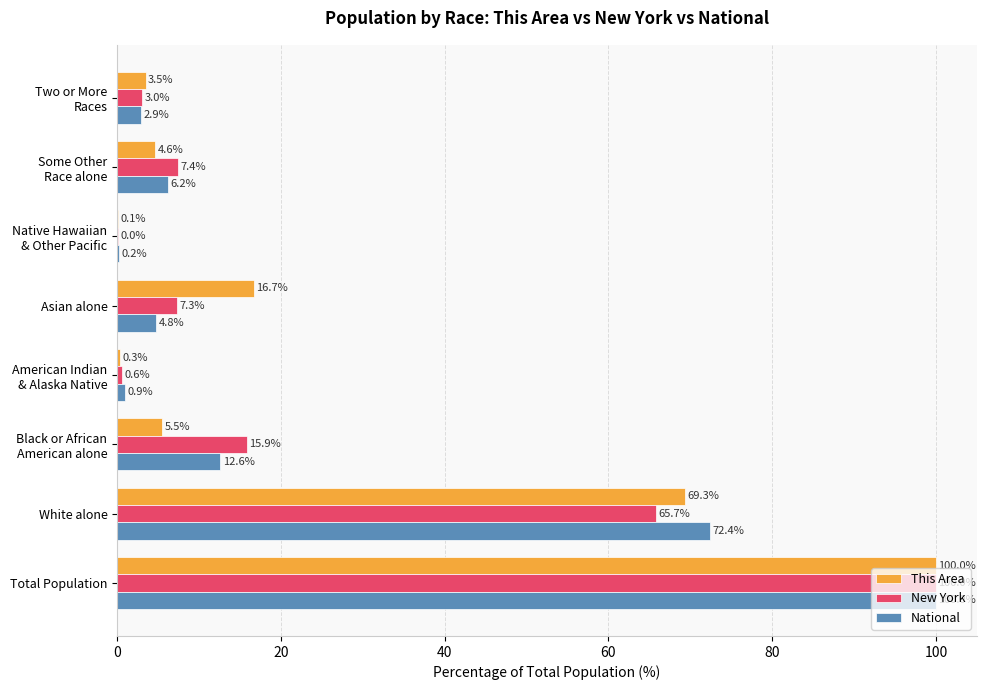

What is the sum of all This Area values?

200.0